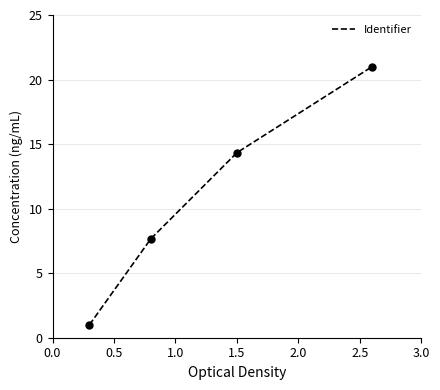

True or false: there are more than 2 points higher than both neighbors.

False